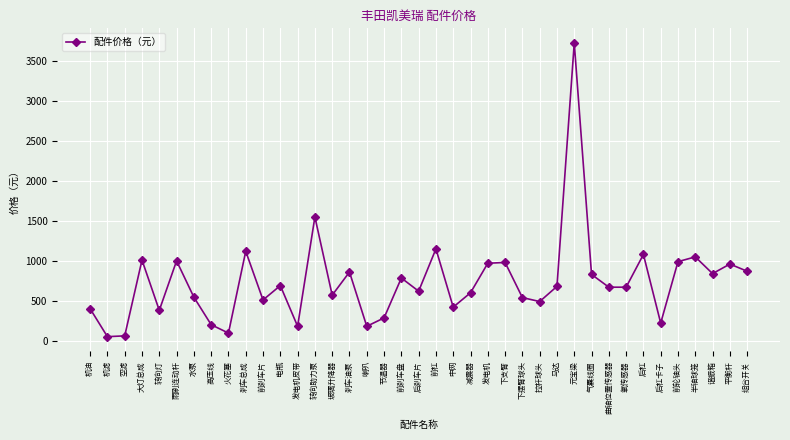

Read the value at 高压线.

200